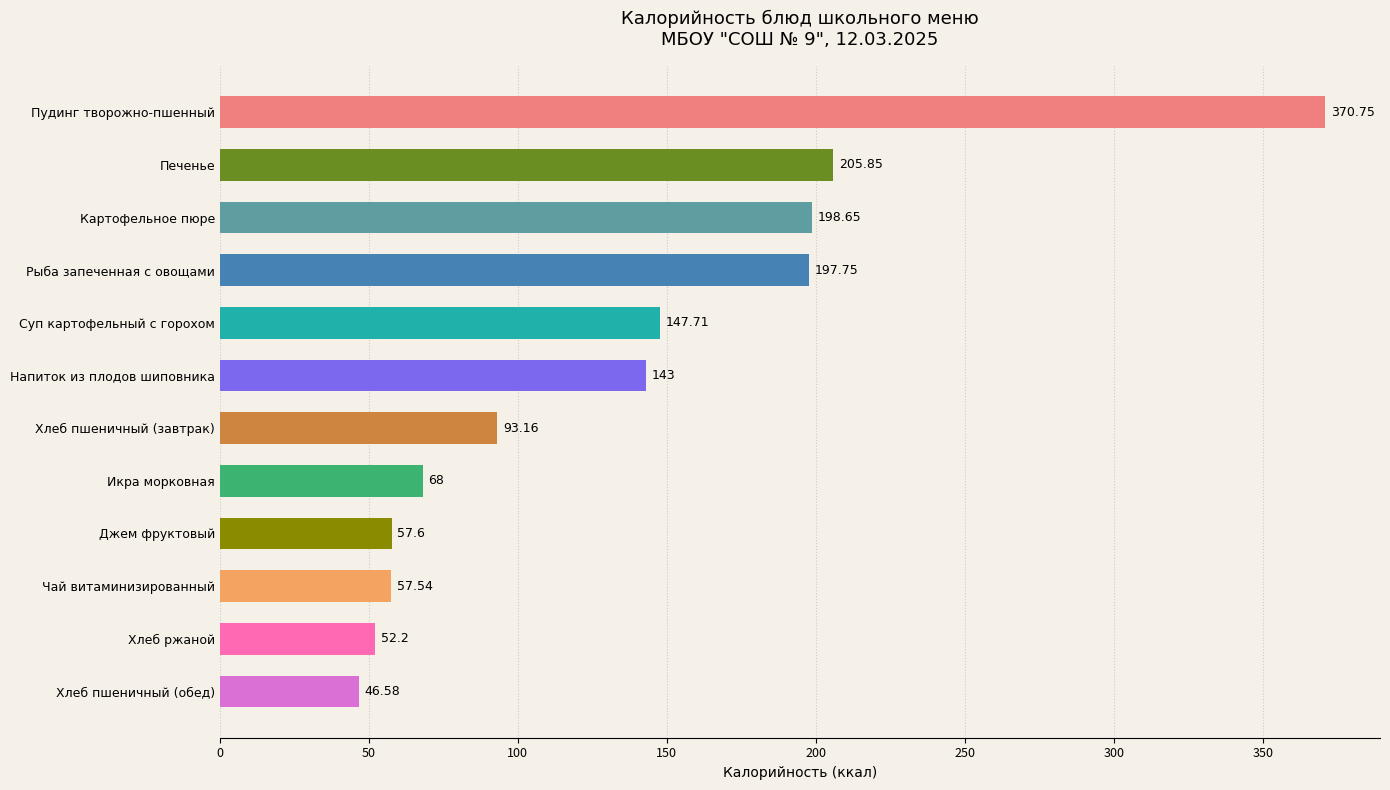

Which category has the highest value across all series?

Пудинг творожно-пшенный